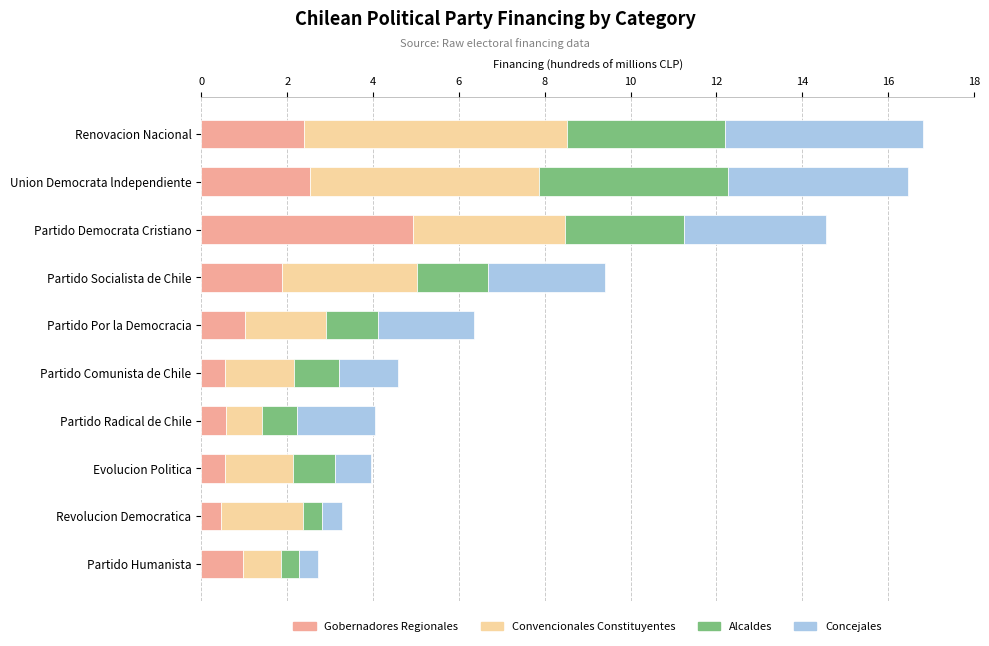

What are all the series names shown in the legend?

Gobernadores Regionales, Convencionales Constituyentes, Alcaldes, Concejales